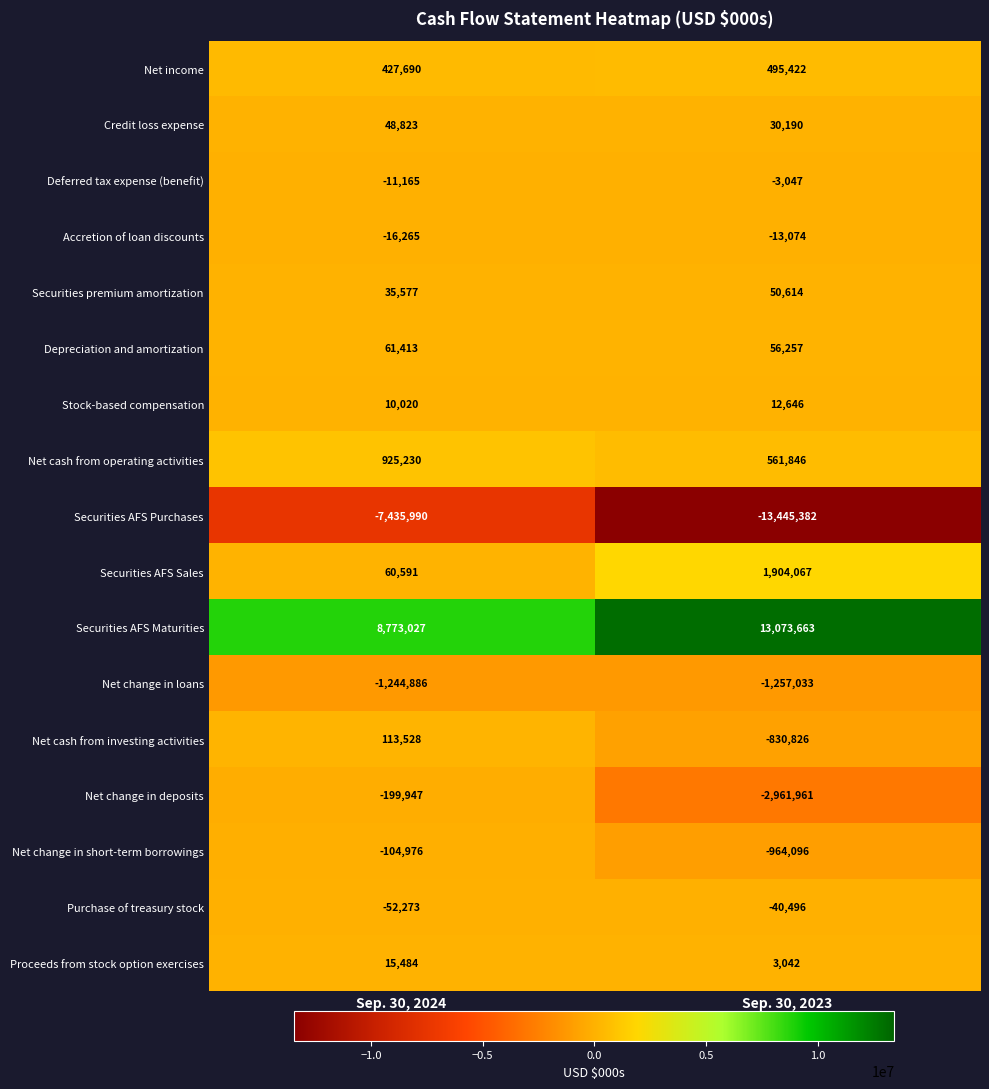

Which series has the largest total across all categories?

Securities AFS Maturities